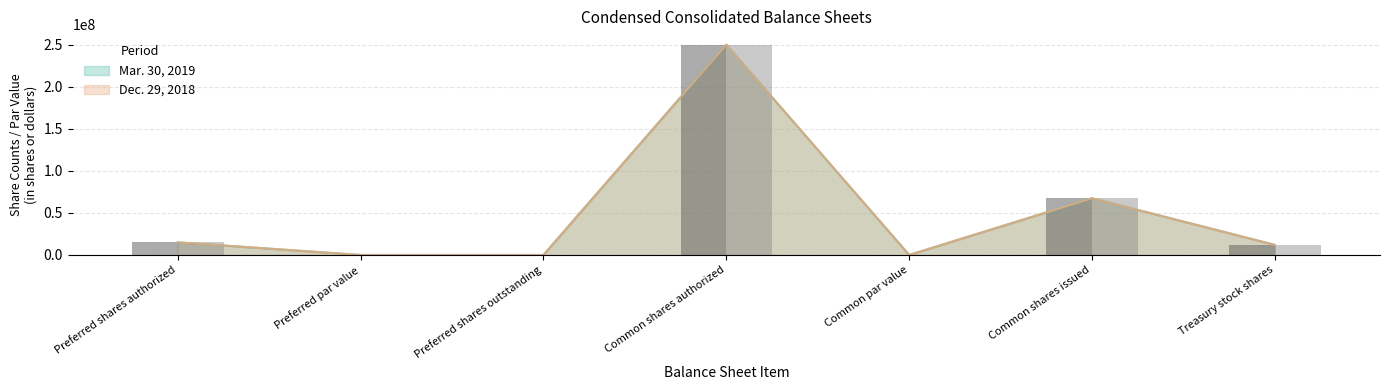

What is the label of the 2nd bar from the right?

Common shares issued